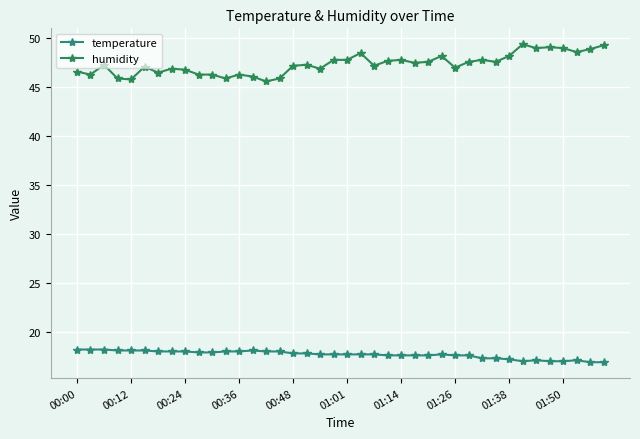

What is the value of the humidity point at the 40th from the left?

49.3